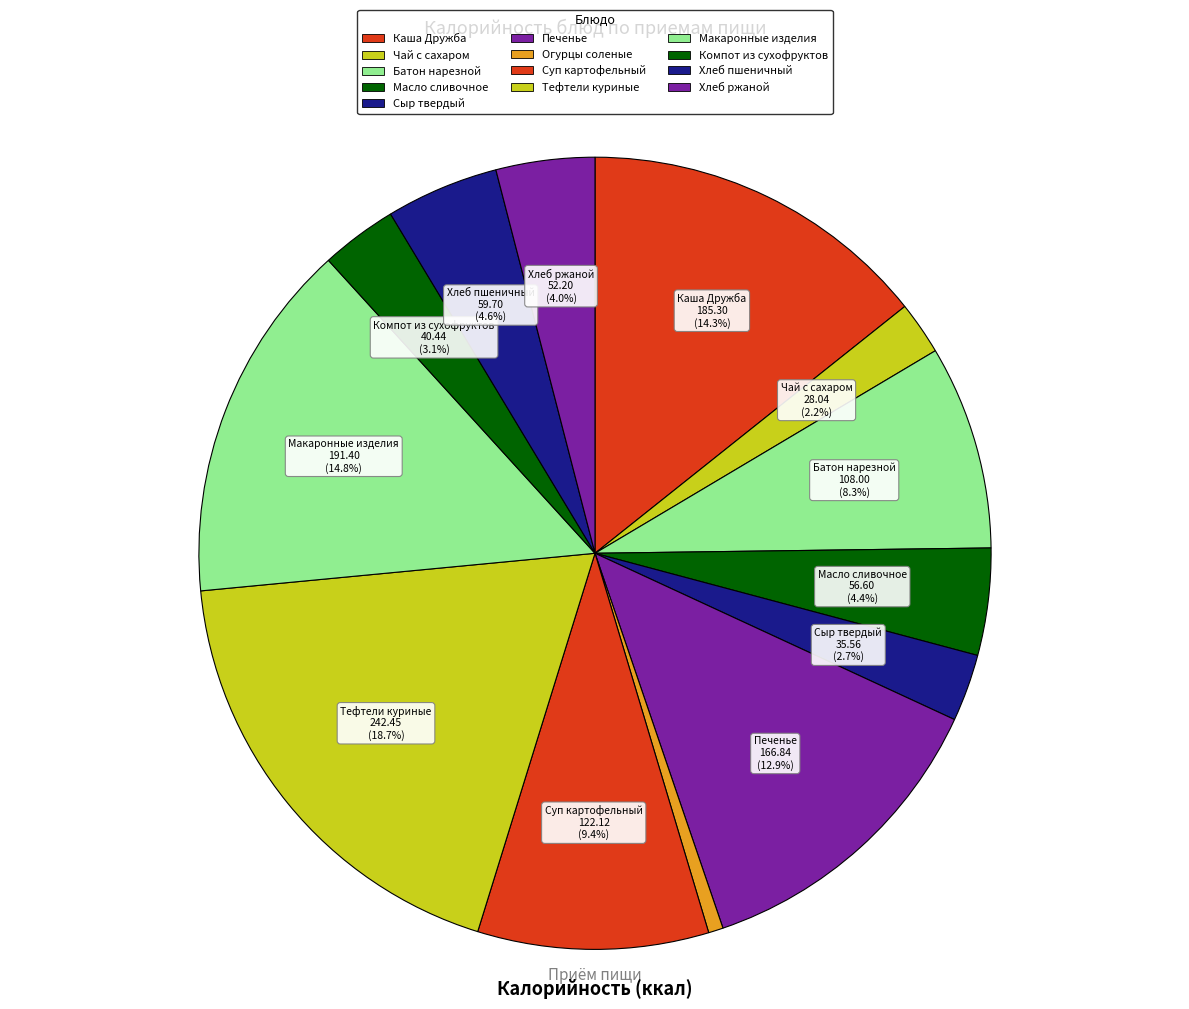

To the nearest percent, what is the combined percentage of Печенье and Чай с сахаром?

15%